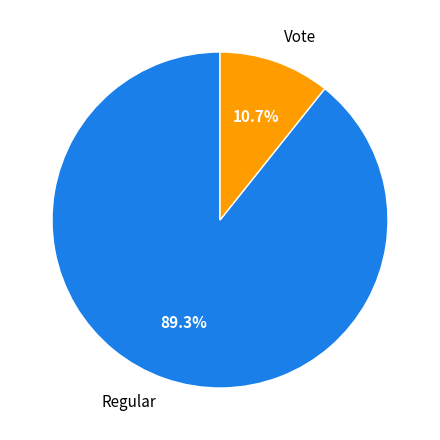

Between Vote and Regular, which is larger?

Regular